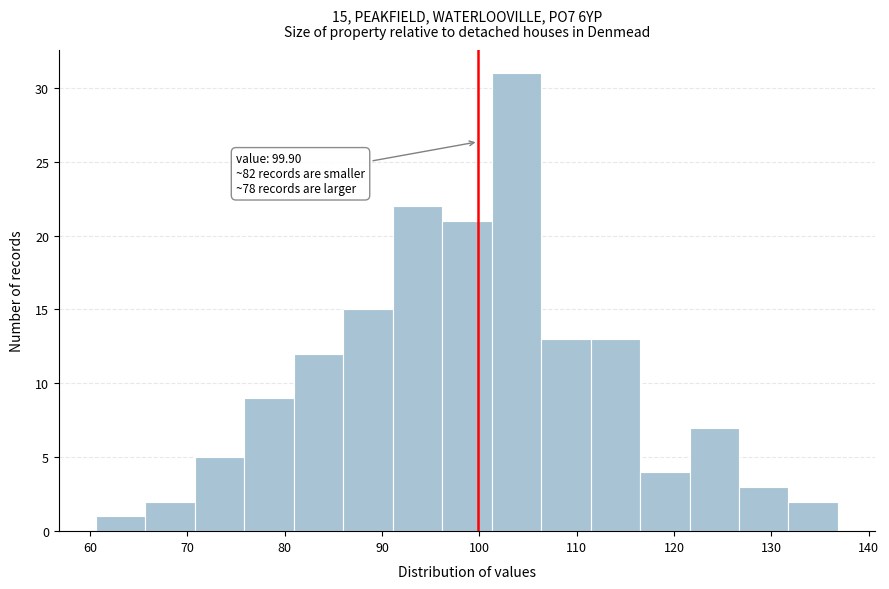

Which range on the x-axis has the tallest bar?

101 to 106